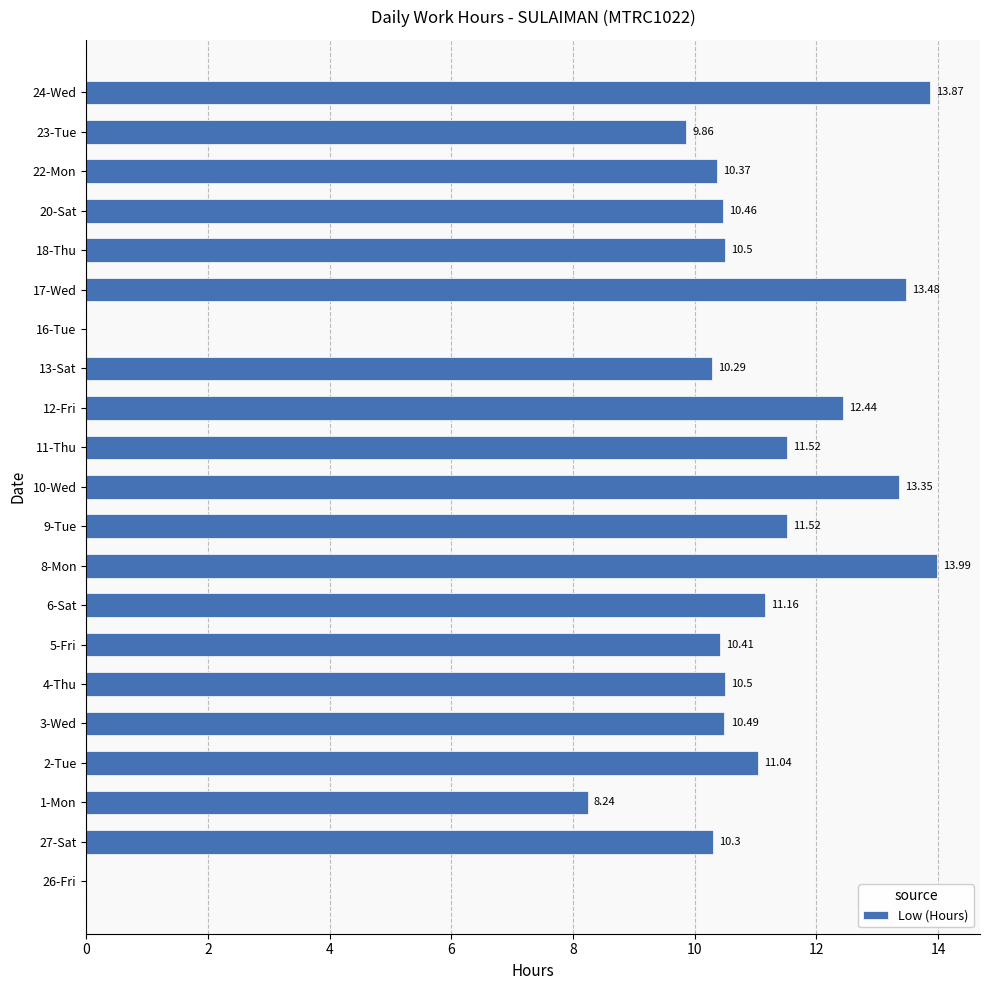

What is the sum of all values?

213.8